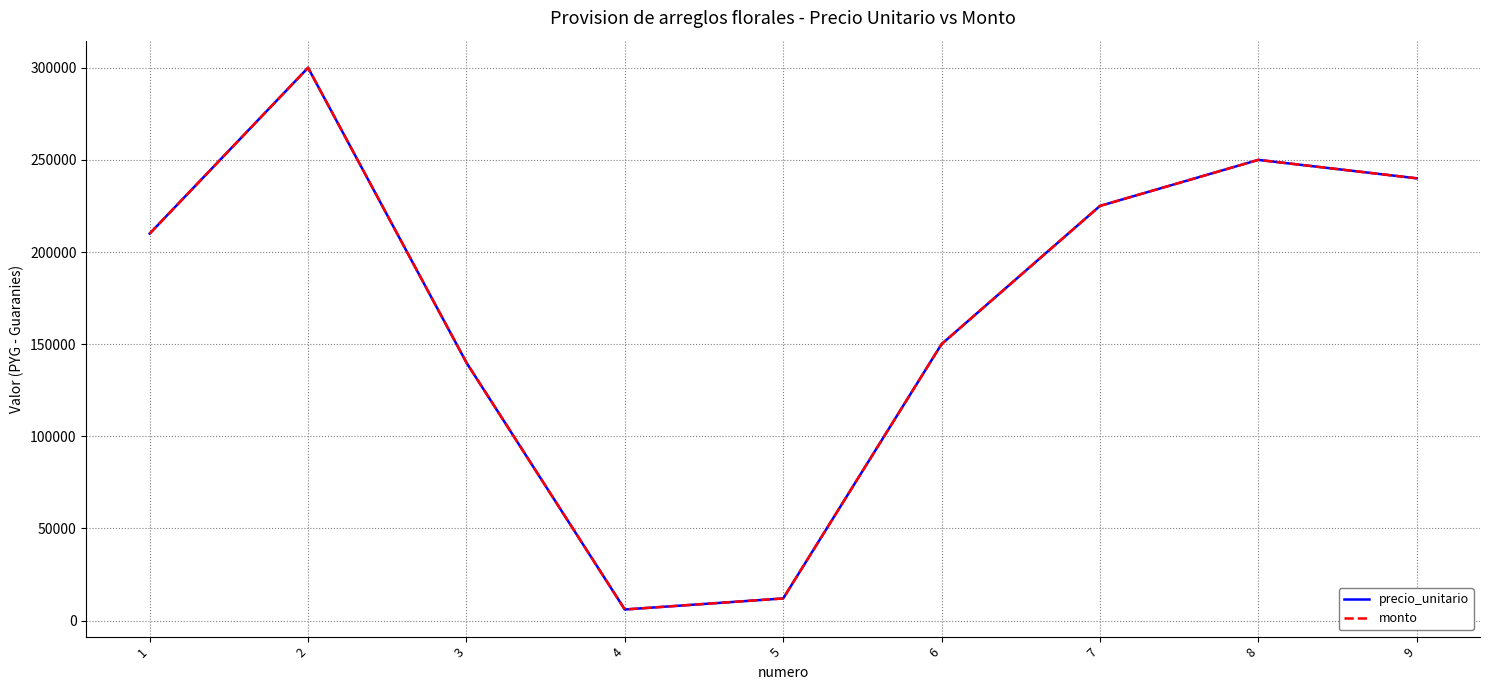

What is the difference between the maximum and minimum values in the precio_unitario series?

294000